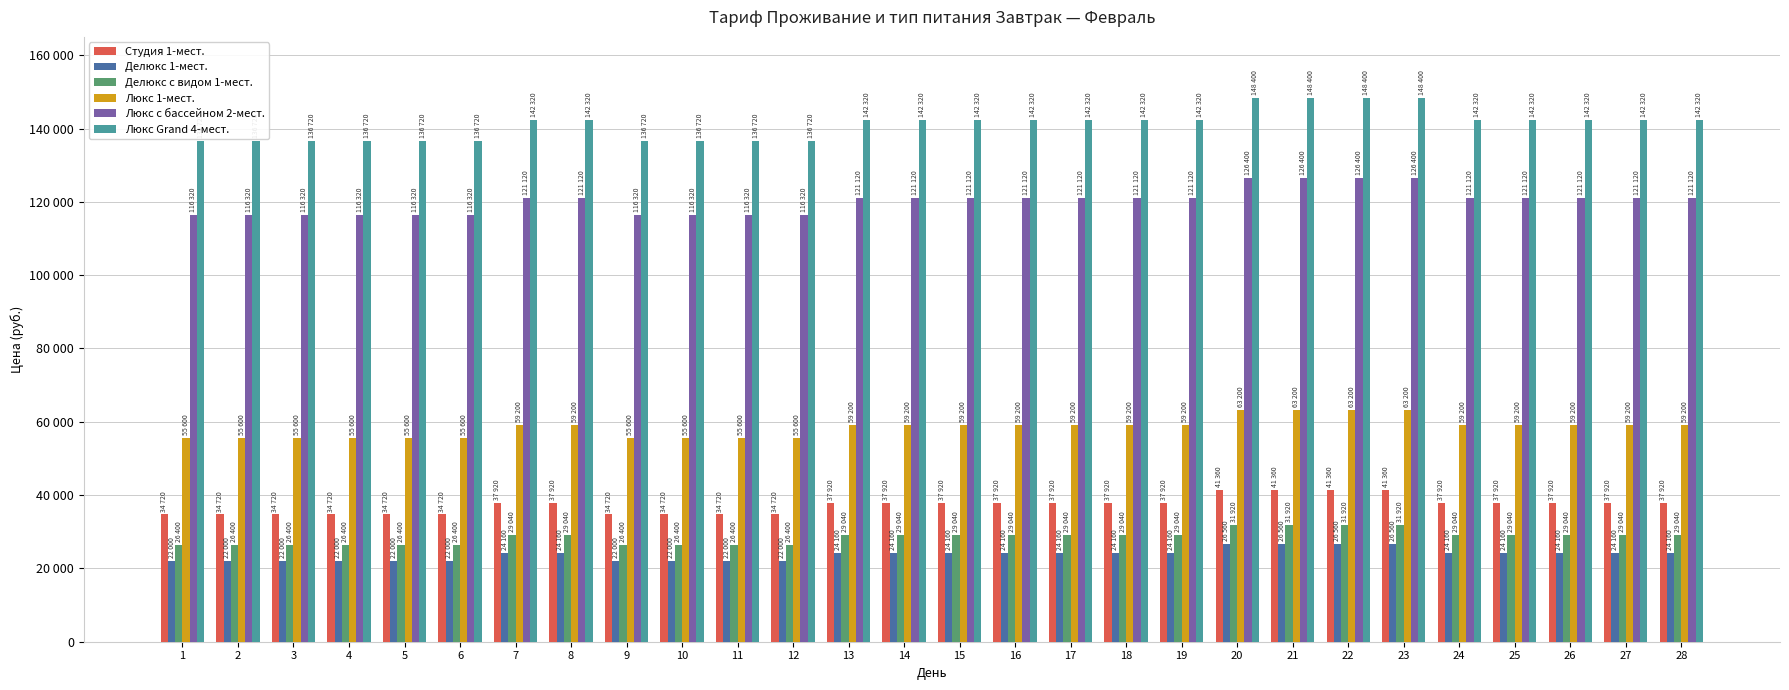

Does the chart contain any negative values?

No